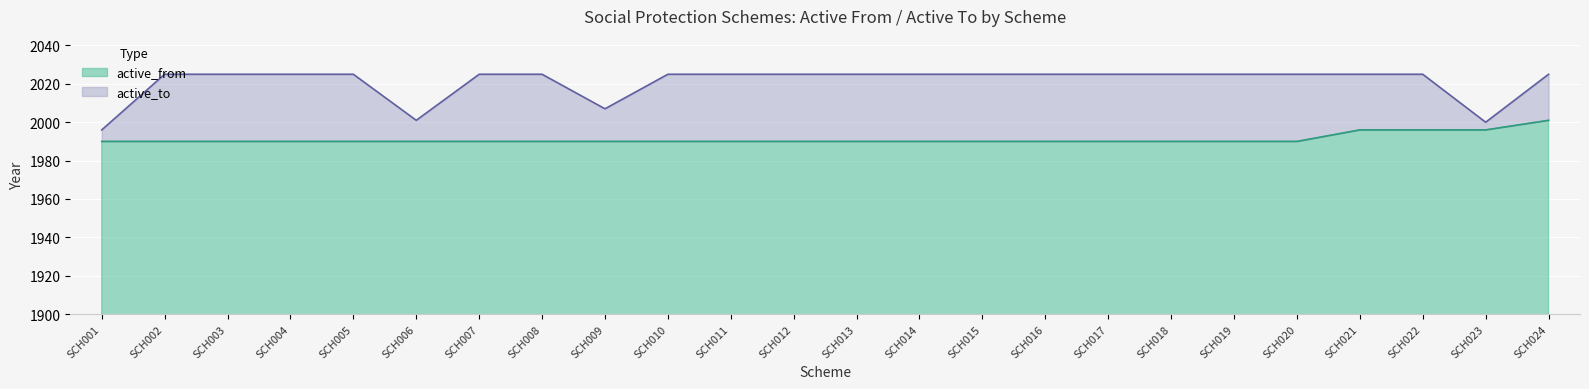

What is the difference between the second highest and second lowest values in the active_to series?

25